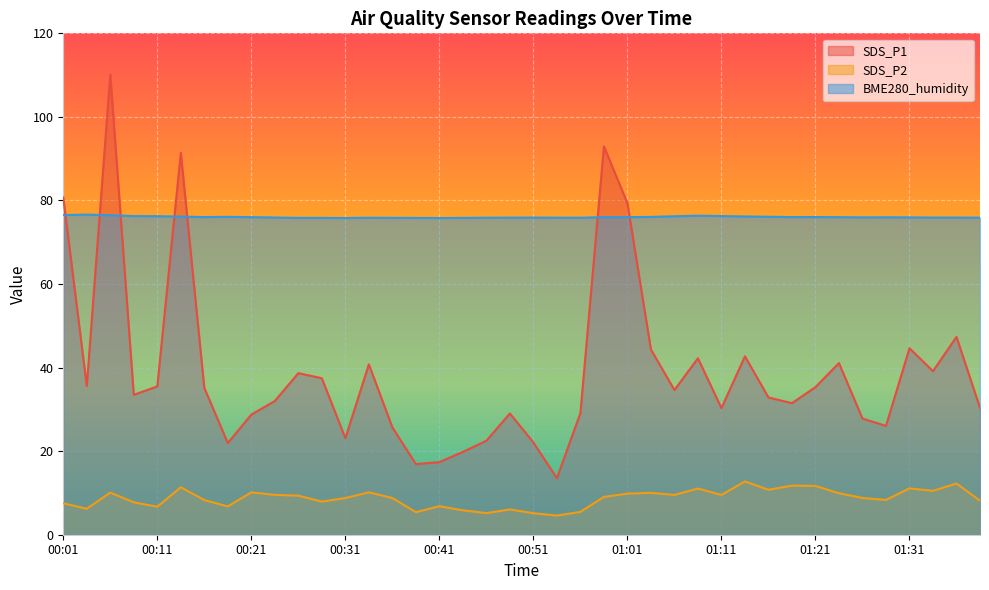

Reading right to left, extract all data points from this chart.

SDS_P1: 01:38=30.4	01:35=47.4	01:33=39.1	01:31=44.6	01:28=26.1	01:26=27.8	01:23=41.1	01:21=35.3	01:18=31.5	01:16=32.9	01:13=42.7	01:11=30.3	01:08=42.2	01:06=34.6	01:03=44.3	01:01=79.3	00:58=93.0	00:56=29.1	00:53=13.5	00:51=22.1	00:48=29.0	00:46=22.5	00:43=19.8	00:41=17.4	00:38=16.9	00:36=25.7	00:33=40.8	00:31=23.1	00:28=37.5	00:26=38.7	00:23=32.0	00:21=28.8	00:18=21.9	00:16=35.1	00:13=91.4	00:11=35.5	00:08=33.5	00:06=110.1	00:03=35.6	00:01=80.7
SDS_P2: 01:38=8.2	01:35=12.2	01:33=10.5	01:31=11.1	01:28=8.3	01:26=8.8	01:23=9.9	01:21=11.7	01:18=11.8	01:16=10.8	01:13=12.8	01:11=9.5	01:08=11.1	01:06=9.5	01:03=10.0	01:01=9.8	00:58=9.1	00:56=5.5	00:53=4.6	00:51=5.2	00:48=6.0	00:46=5.2	00:43=5.8	00:41=6.8	00:38=5.4	00:36=8.8	00:33=10.2	00:31=8.8	00:28=7.9	00:26=9.3	00:23=9.5	00:21=10.1	00:18=6.8	00:16=8.3	00:13=11.3	00:11=6.7	00:08=7.8	00:06=10.1	00:03=6.2	00:01=7.5
BME280_humidity: 01:38=75.9	01:35=75.9	01:33=75.9	01:31=76.0	01:28=76.0	01:26=76.0	01:23=76.0	01:21=76.0	01:18=76.0	01:16=76.1	01:13=76.2	01:11=76.3	01:08=76.3	01:06=76.2	01:03=76.1	01:01=76.0	00:58=76.0	00:56=75.9	00:53=75.9	00:51=75.9	00:48=75.9	00:46=75.9	00:43=75.8	00:41=75.8	00:38=75.8	00:36=75.8	00:33=75.9	00:31=75.8	00:28=75.8	00:26=75.8	00:23=75.9	00:21=76.0	00:18=76.1	00:16=76.0	00:13=76.1	00:11=76.2	00:08=76.2	00:06=76.5	00:03=76.6	00:01=76.5